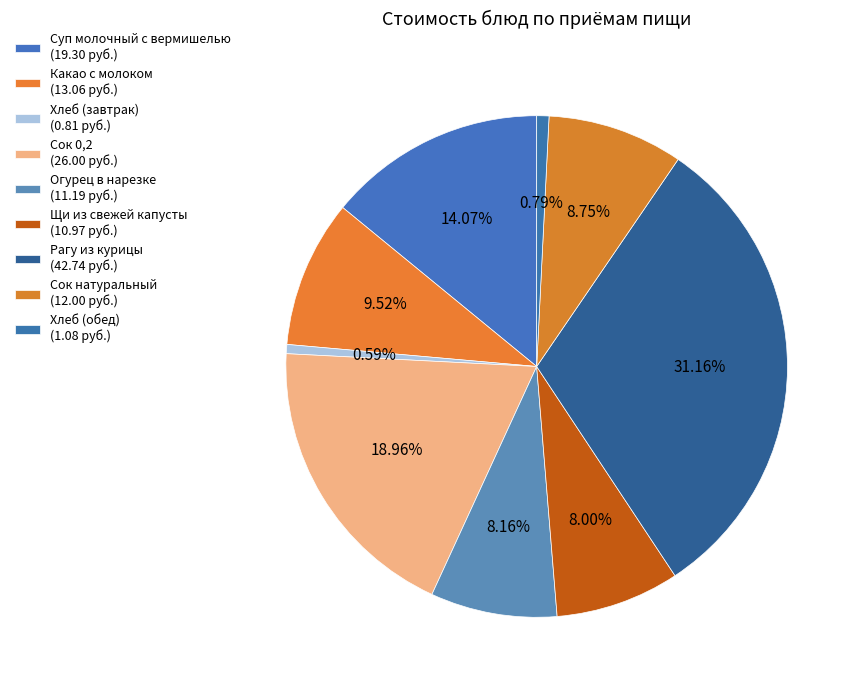

Does Сок натуральный represent more than half of the total?

No